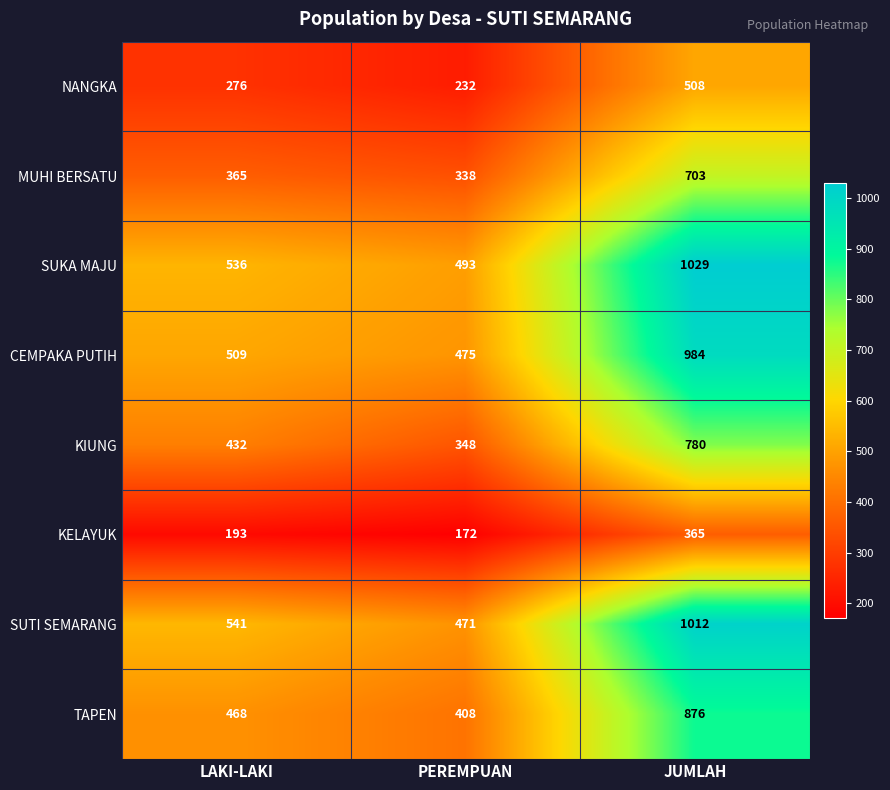

What is the sum of the NANGKA values at LAKI-LAKI and PEREMPUAN?

508